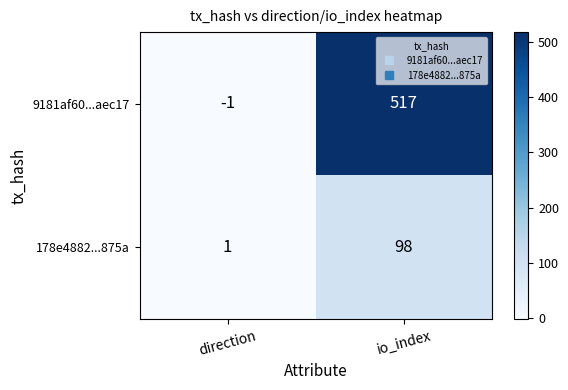

Rank the series by their average value, from lowest to highest.

178e4882...875a, 9181af60...aec17